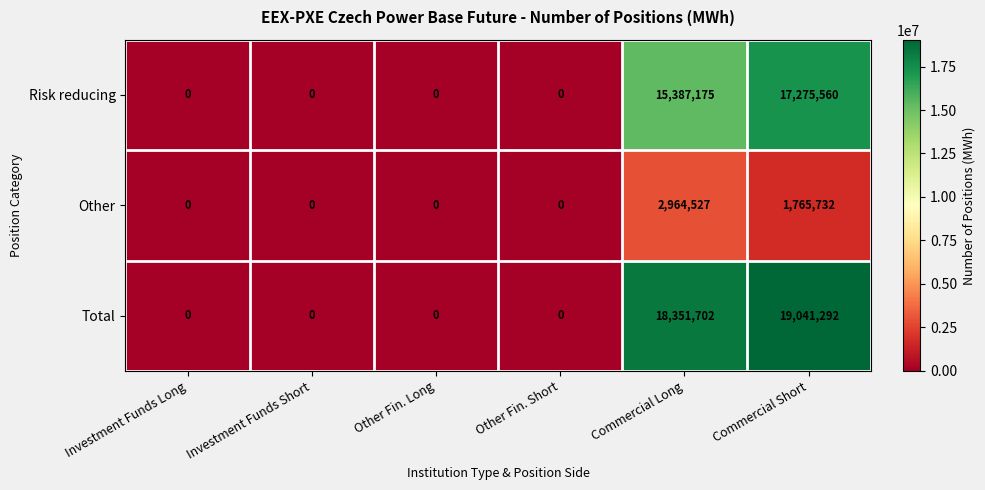

Which category has the highest value in the Other series?

Commercial Long